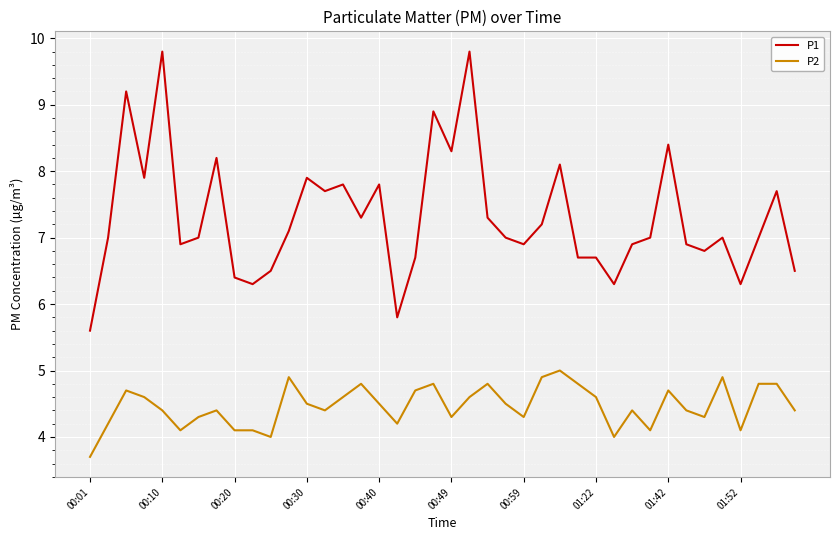

Reading left to right, what are all the values shown in this chart?

P1: 5.6	7.0	9.2	7.9	9.8	6.9	7.0	8.2	6.4	6.3	6.5	7.1	7.9	7.7	7.8	7.3	7.8	5.8	6.7	8.9	8.3	9.8	7.3	7.0	6.9	7.2	8.1	6.7	6.7	6.3	6.9	7.0	8.4	6.9	6.8	7.0	6.3	7.0	7.7	6.5
P2: 3.7	4.2	4.7	4.6	4.4	4.1	4.3	4.4	4.1	4.1	4.0	4.9	4.5	4.4	4.6	4.8	4.5	4.2	4.7	4.8	4.3	4.6	4.8	4.5	4.3	4.9	5.0	4.8	4.6	4.0	4.4	4.1	4.7	4.4	4.3	4.9	4.1	4.8	4.8	4.4